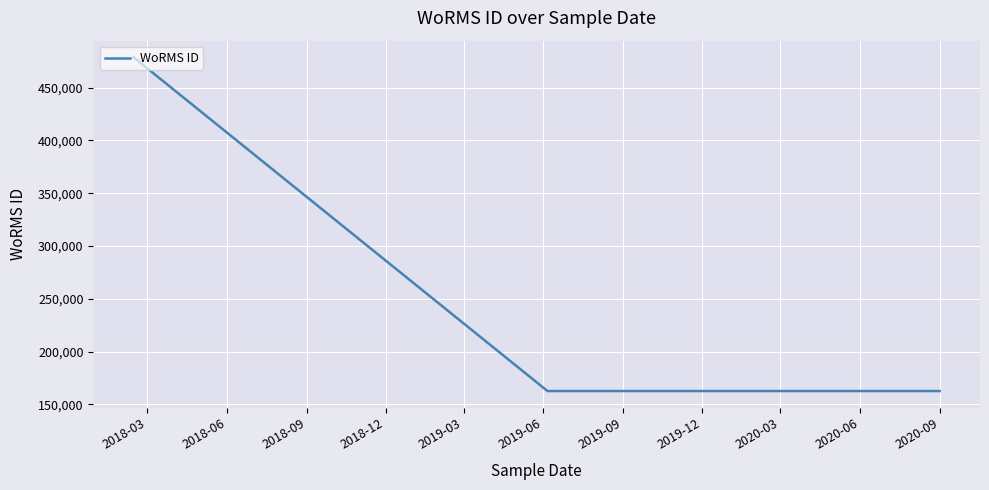

Which has a higher value, 2018-09 or 2018-03?

2018-03